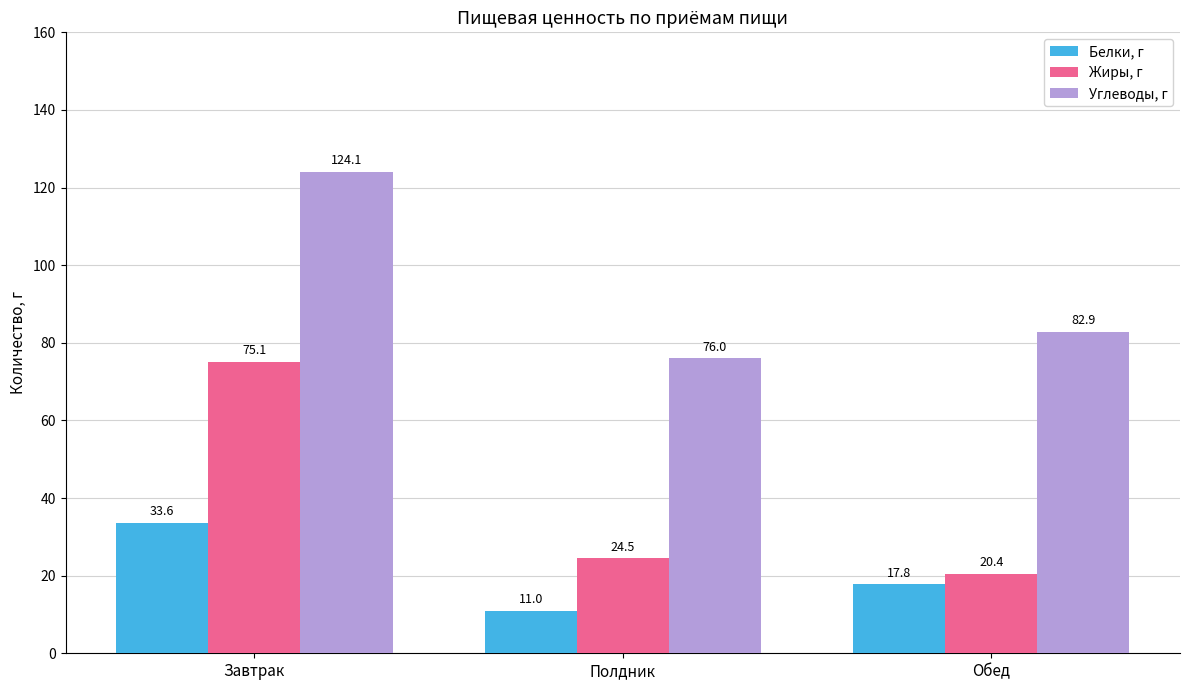

Are the bars grouped side by side (vs. stacked)?

Yes